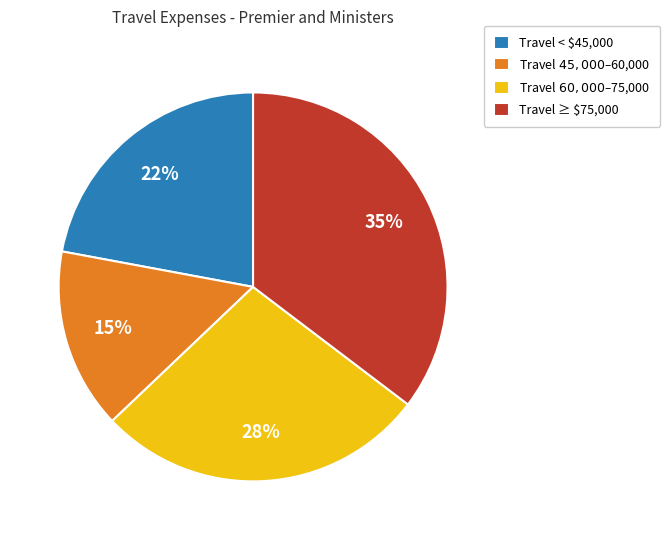

True or false: Travel ≥ $75,000 accounts for 49% of the total.

False